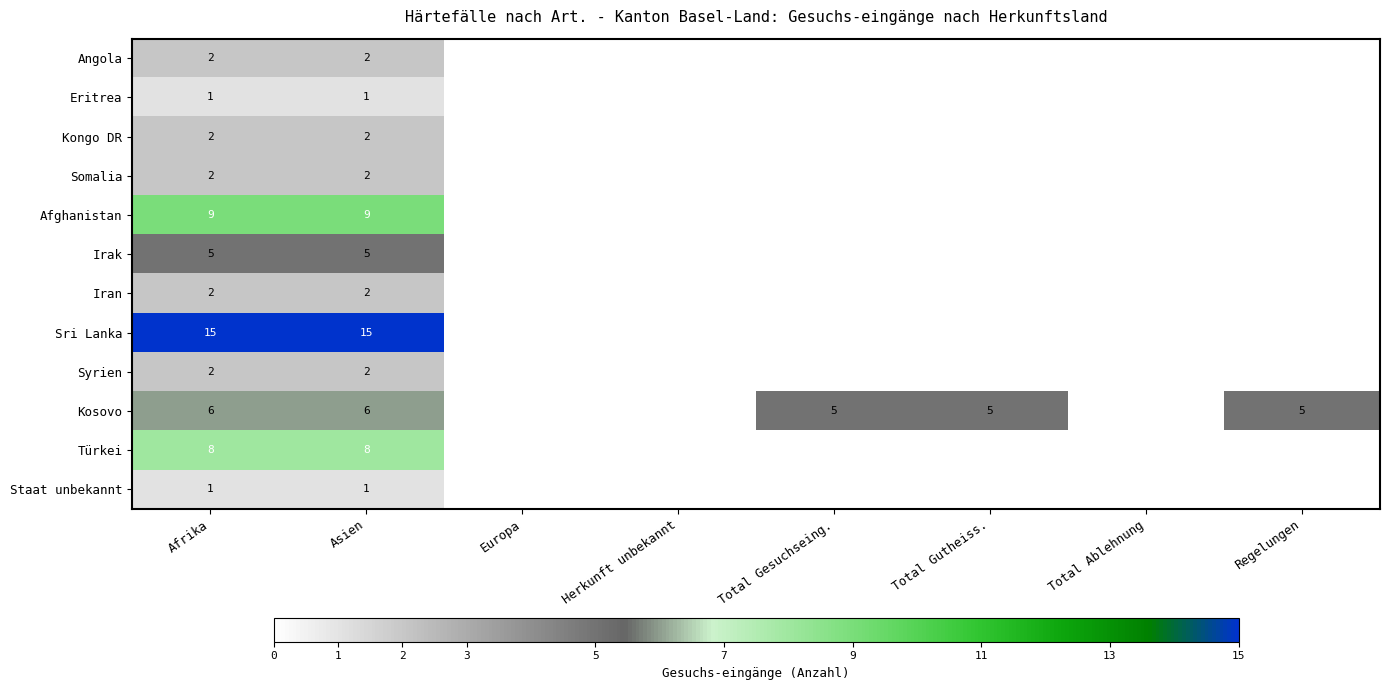

The Kongo DR series shows 3 at Asien. True or false?

False